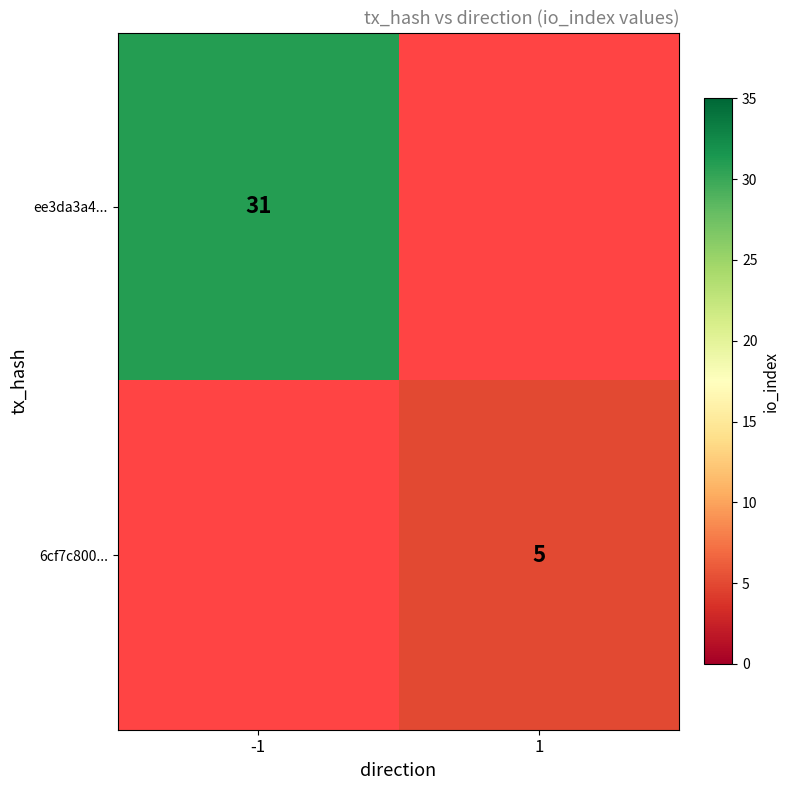

At which category is the sum across all series the highest?

-1